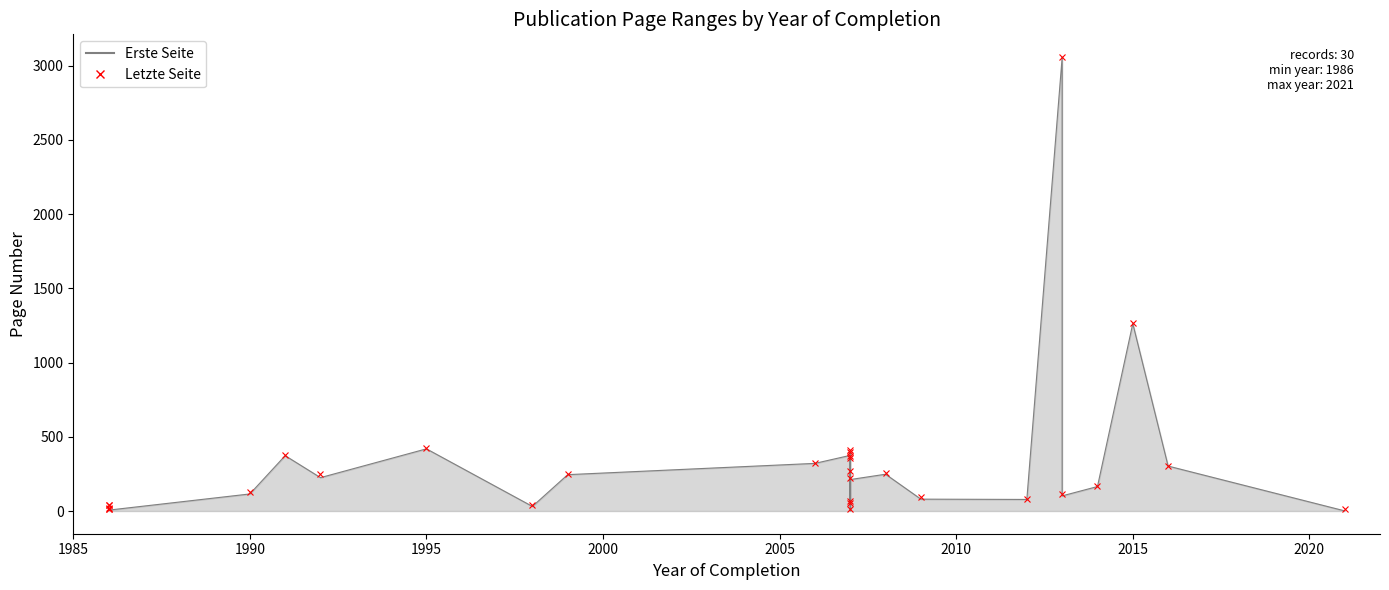

What is the sum of all Letzte Seite values?

9448